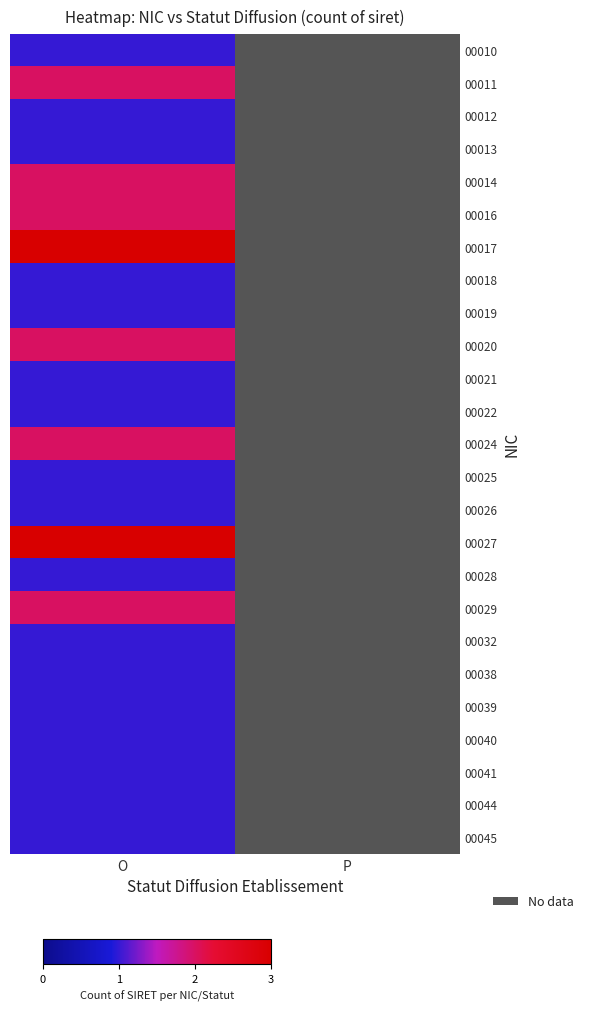

Which category has the highest value across all series?

O